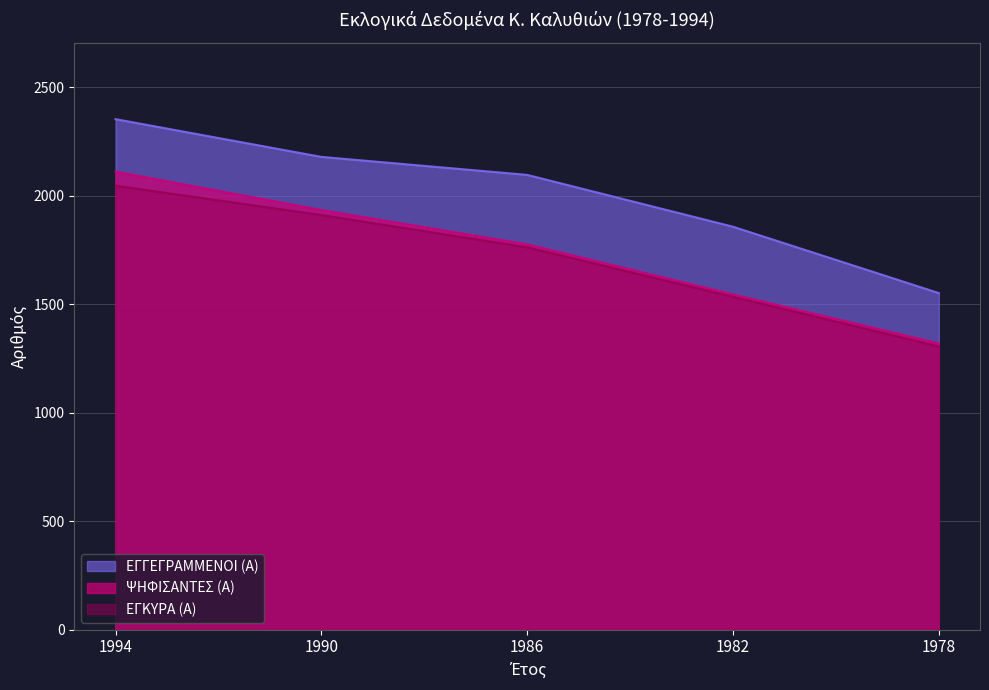

True or false: ΕΓΚΥΡΑ (Α) and ΨΗΦΙΣΑΝΤΕΣ (Α) intersect in this chart.

False